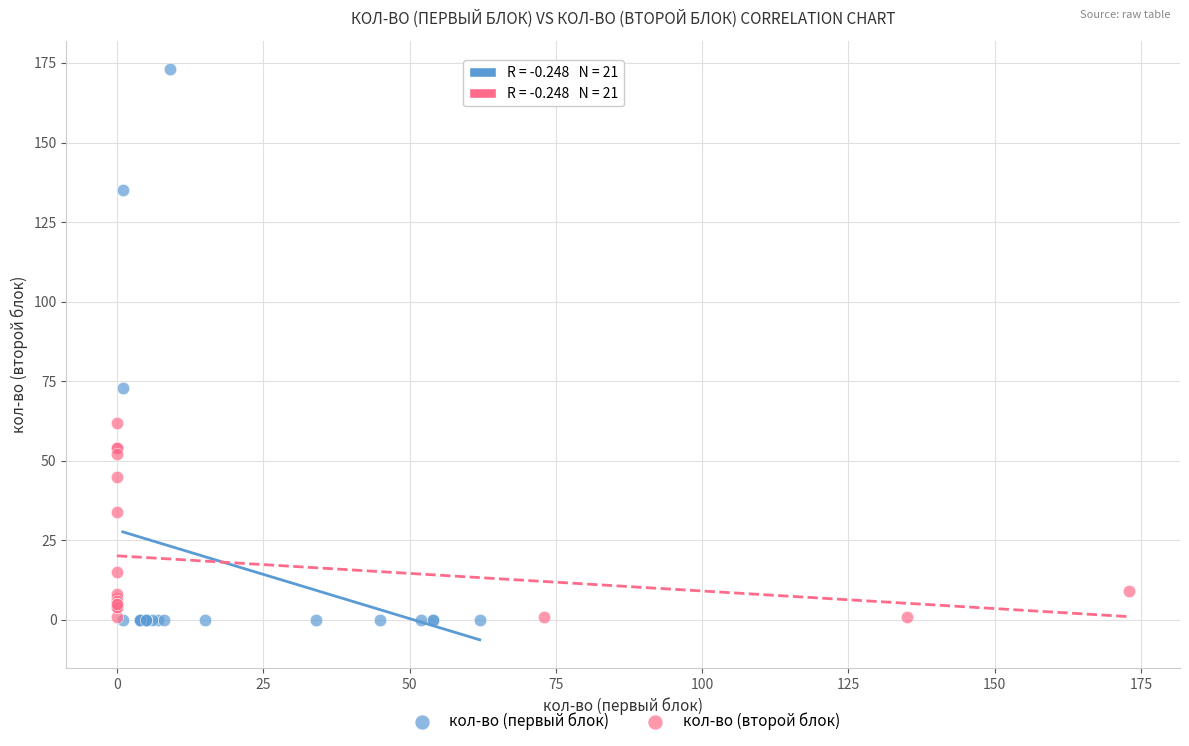

What are all the series names shown in the legend?

кол-во (первый блок), кол-во (второй блок)